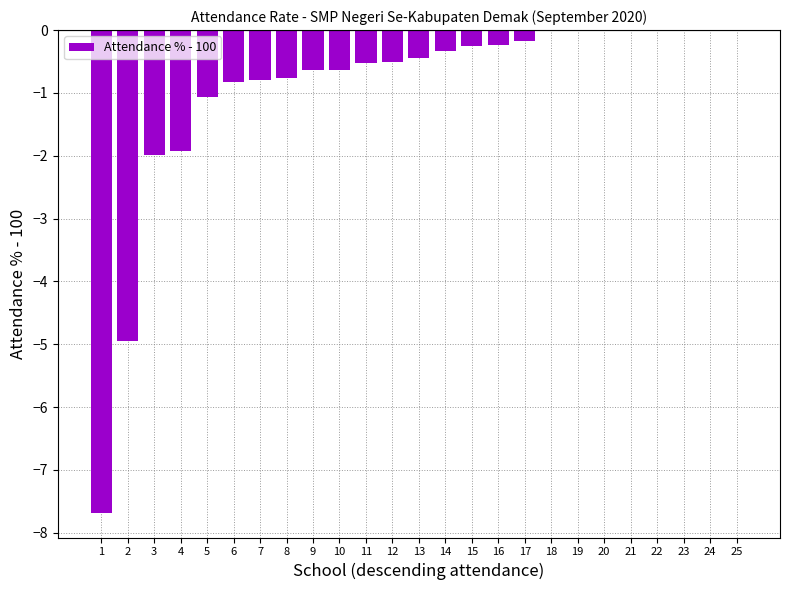

The chart shows a value of -1.2 at 4. True or false?

False